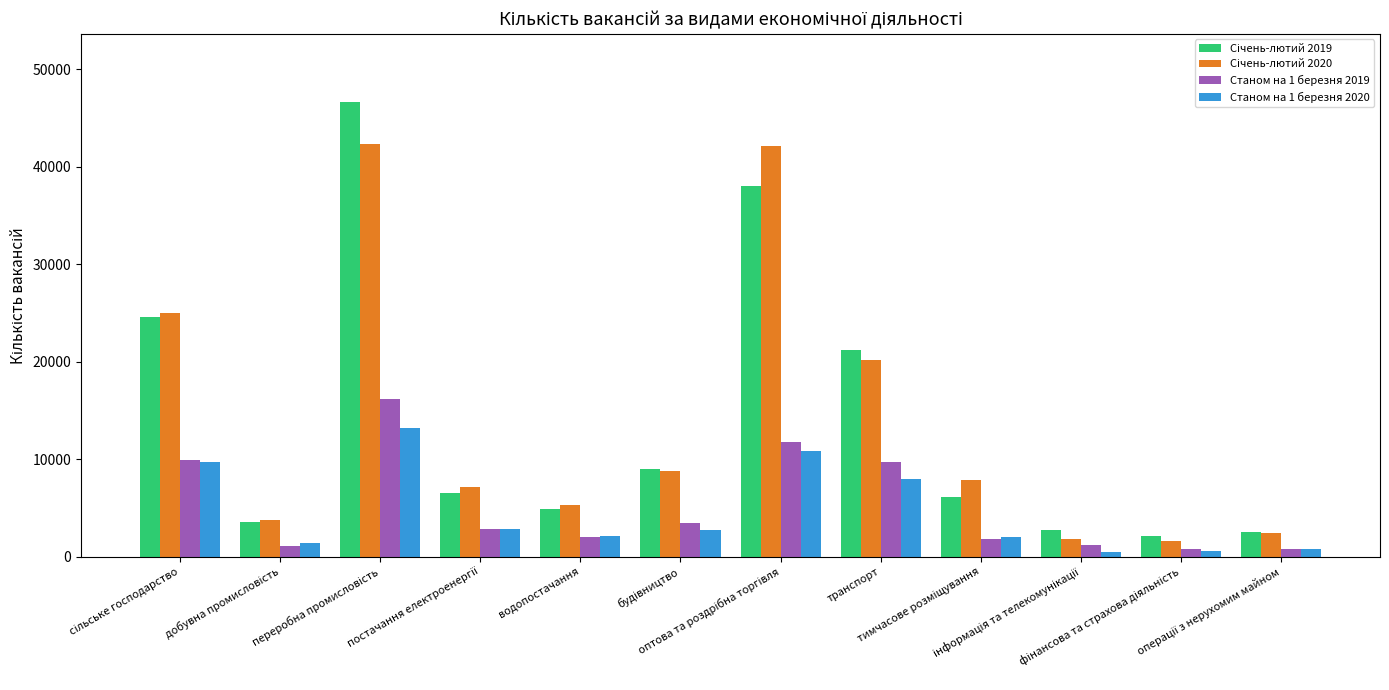

What is the sum of all Станом на 1 березня 2020 values?

54539